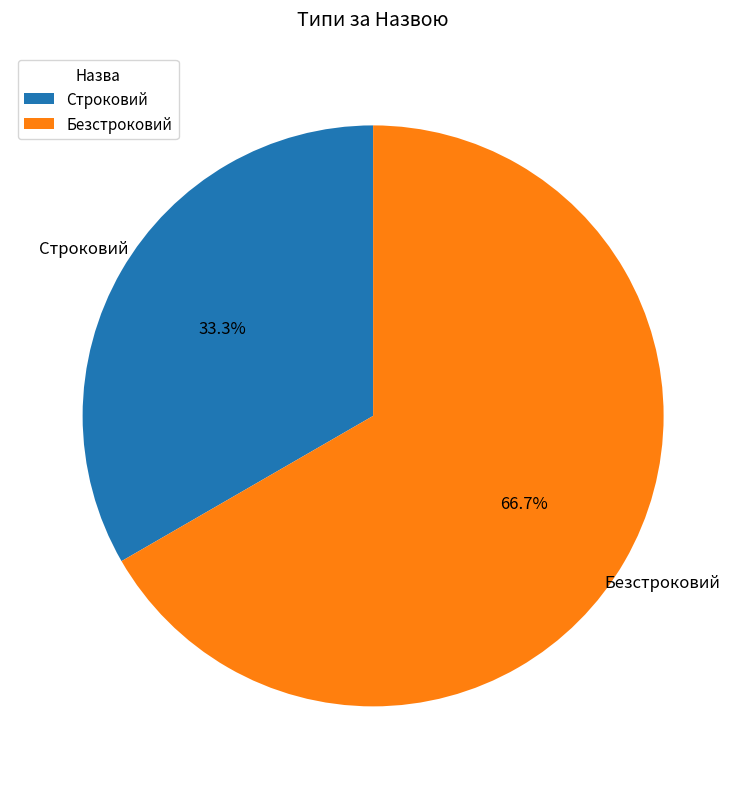

How many segments does this pie chart have?

2